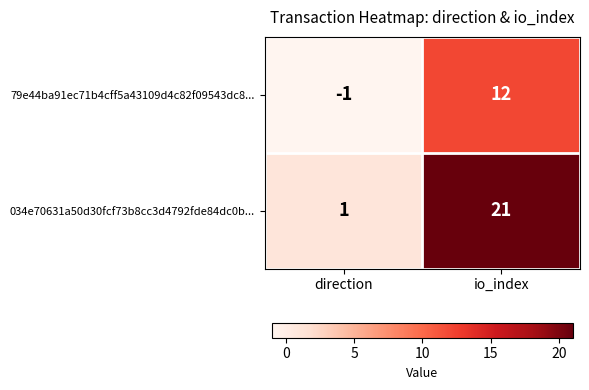

List the series in order of their overall mean, highest first.

034e70631a50d30fcf73b8cc3d4792fde84dc0b..., 79e44ba91ec71b4cff5a43109d4c82f09543dc8...